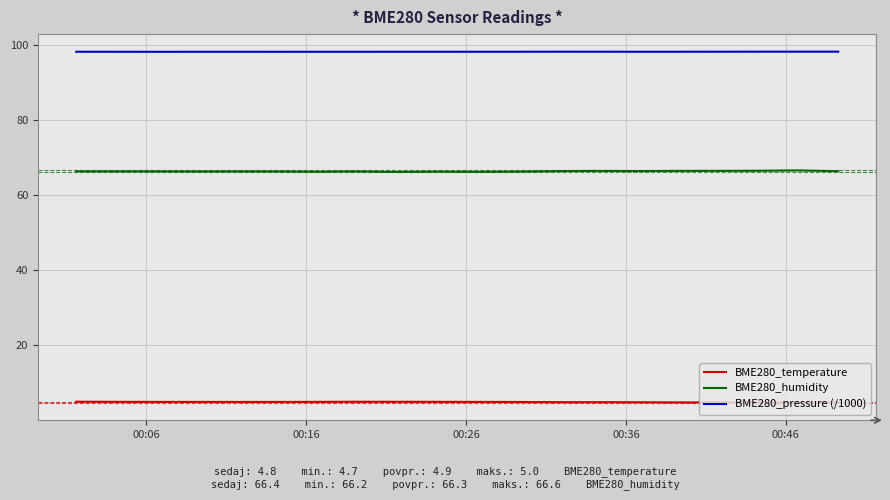

Rank the series by their maximum value, from lowest to highest.

BME280_temperature, BME280_humidity, BME280_pressure (/1000)